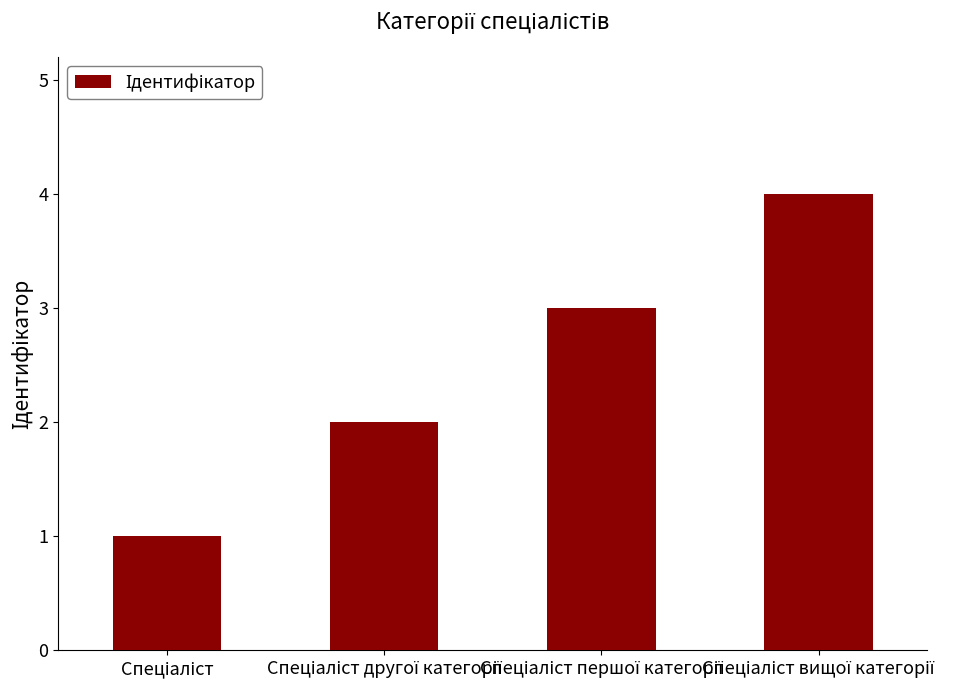

What is the maximum value shown in the chart?

4